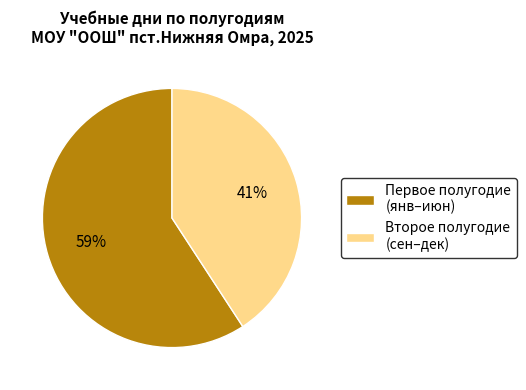

To the nearest percent, what is the average slice percentage?

50%